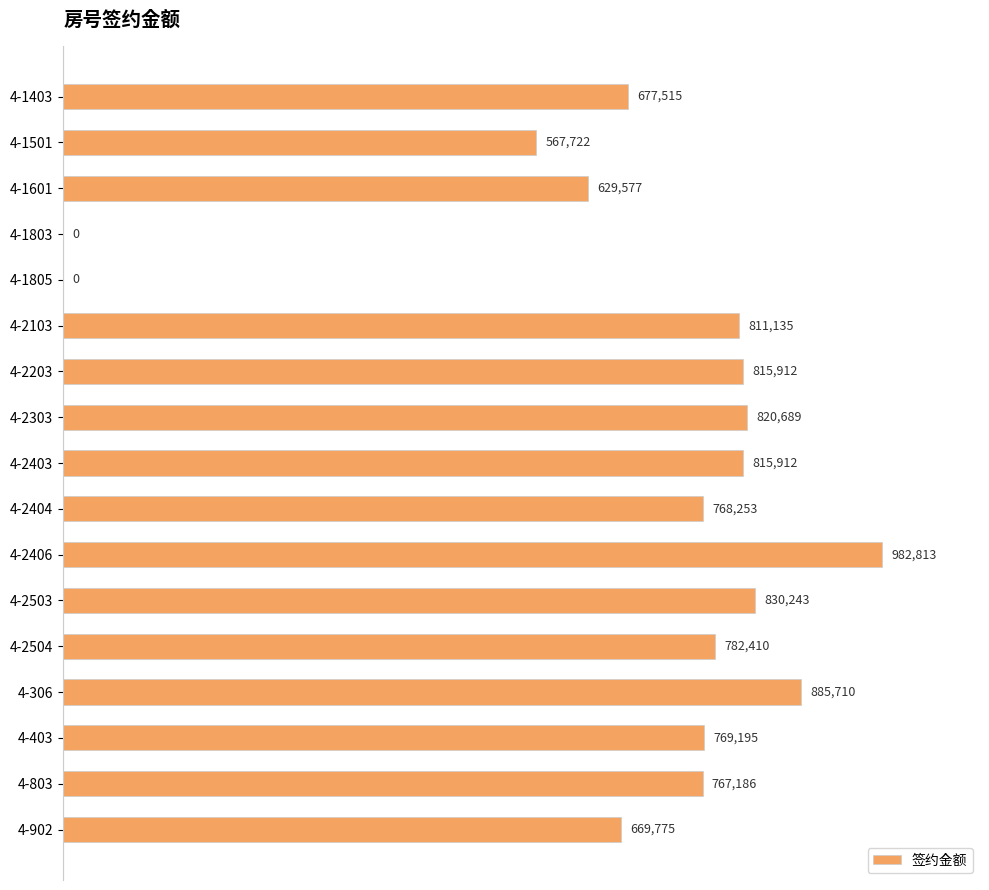

Are the bars horizontal?

Yes